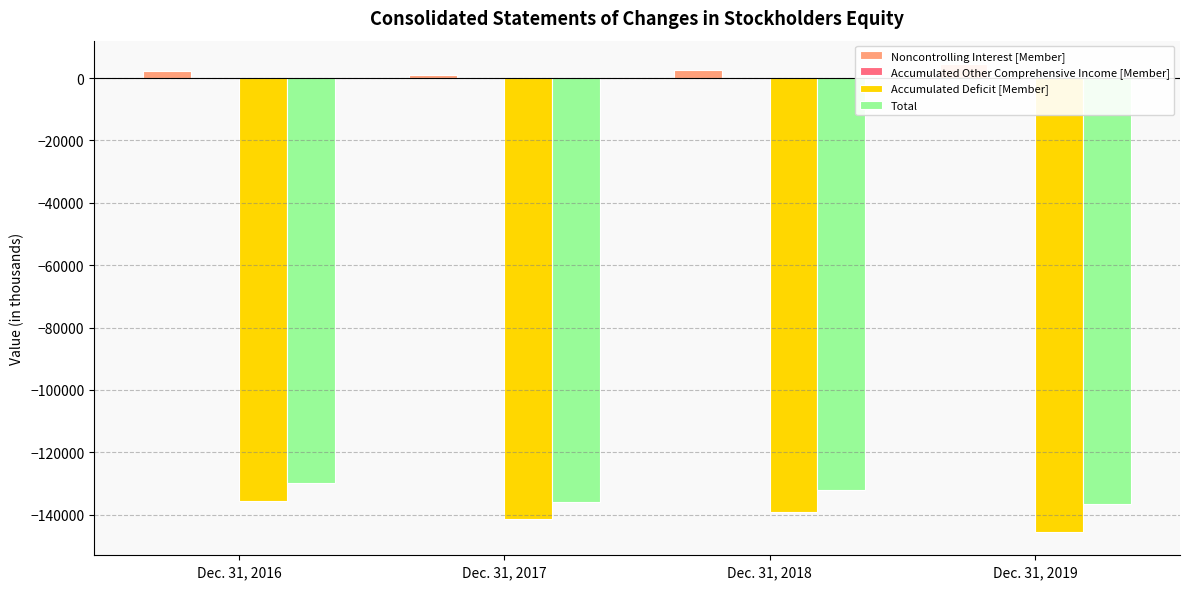

The value of Total at Dec. 31, 2019 is -209974. True or false?

False